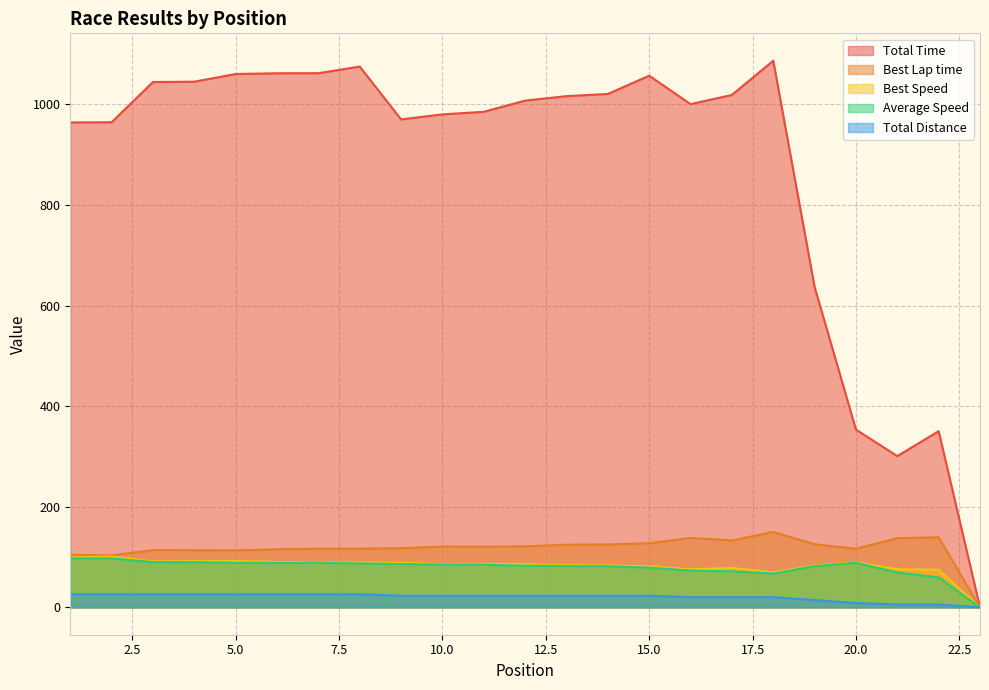

Rank the series at 12 from lowest to highest value.

Total Distance, Average Speed, Best Speed, Best Lap time, Total Time